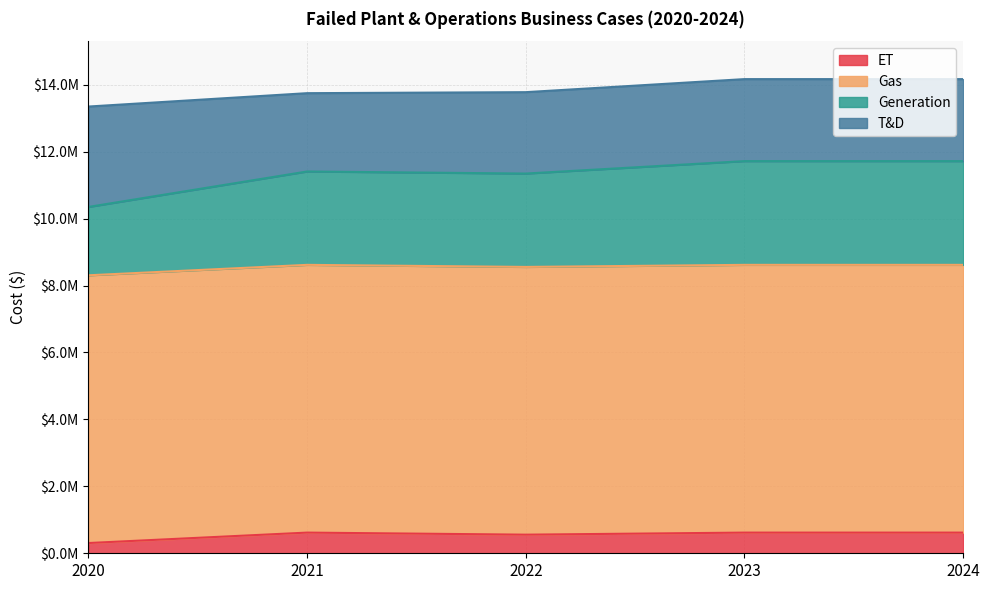

At how many categories does at least one series exceed 3017321?

5